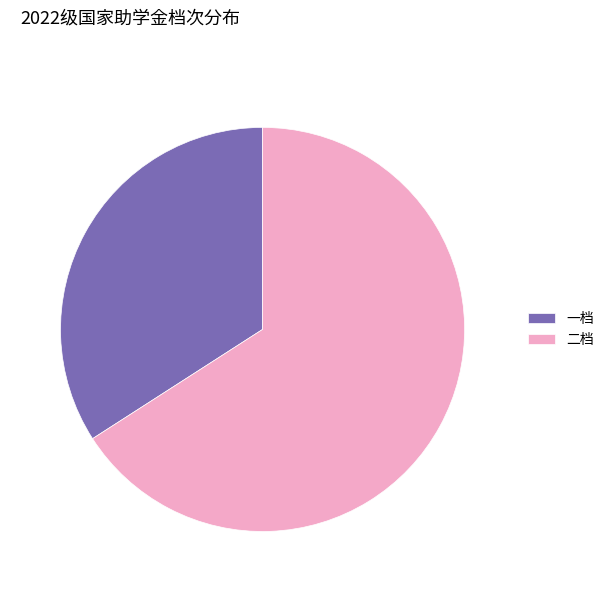

Rank the categories by value from lowest to highest.

一档, 二档